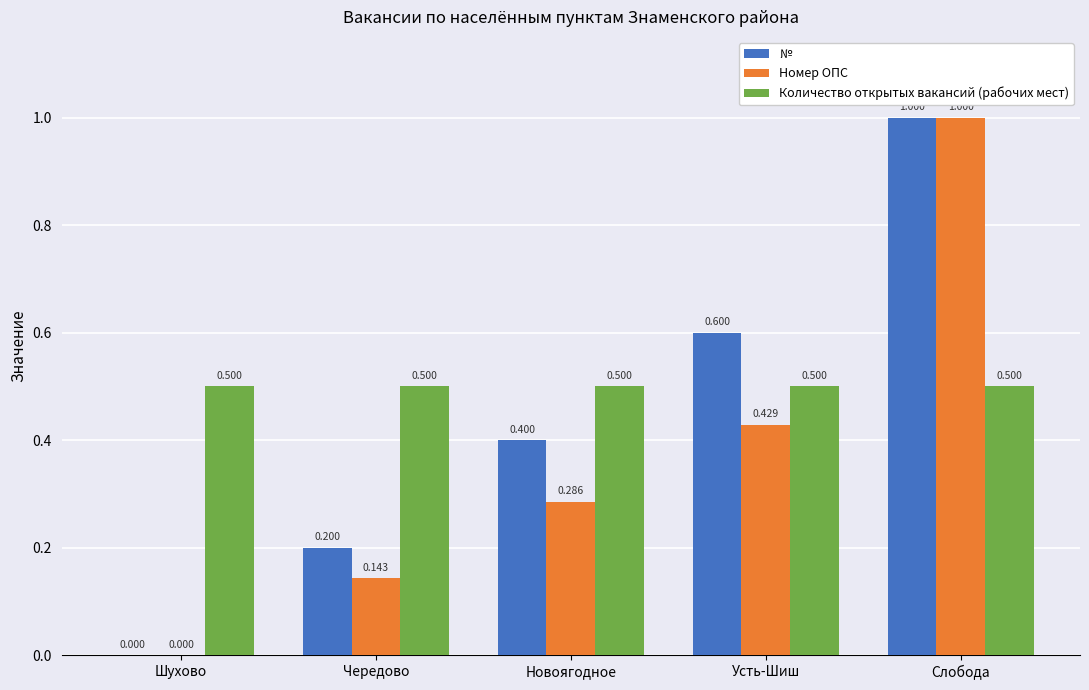

Which series changed the most between Чередово and Новоягодное?

№